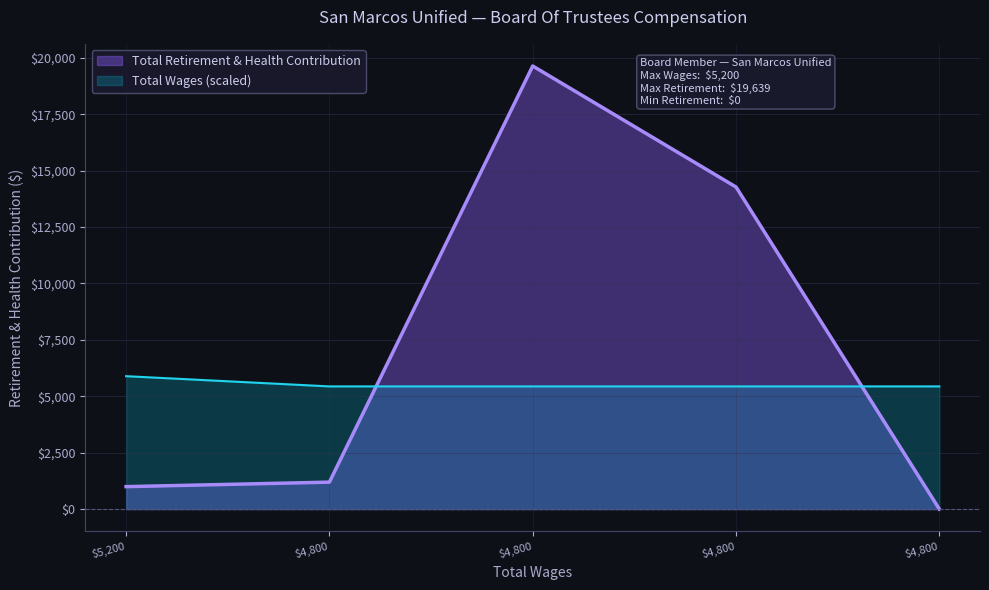

What is the greatest value displayed?

19639.0